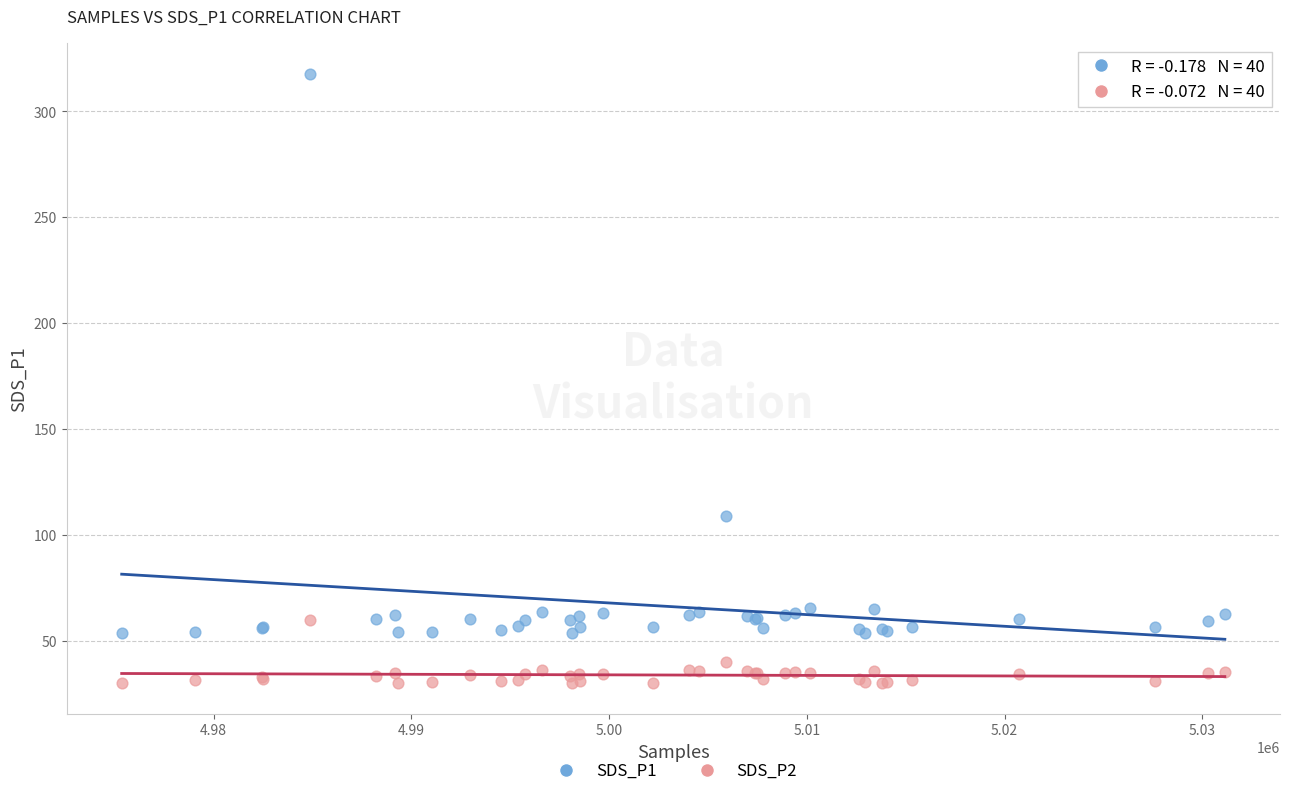

What are all the series names shown in the legend?

SDS_P1, SDS_P2